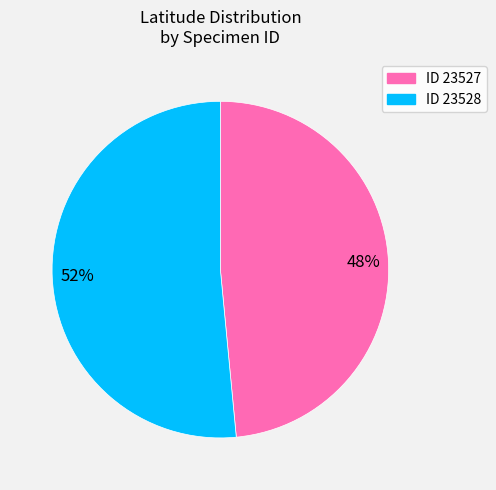

To the nearest percent, what is the average slice percentage?

50%